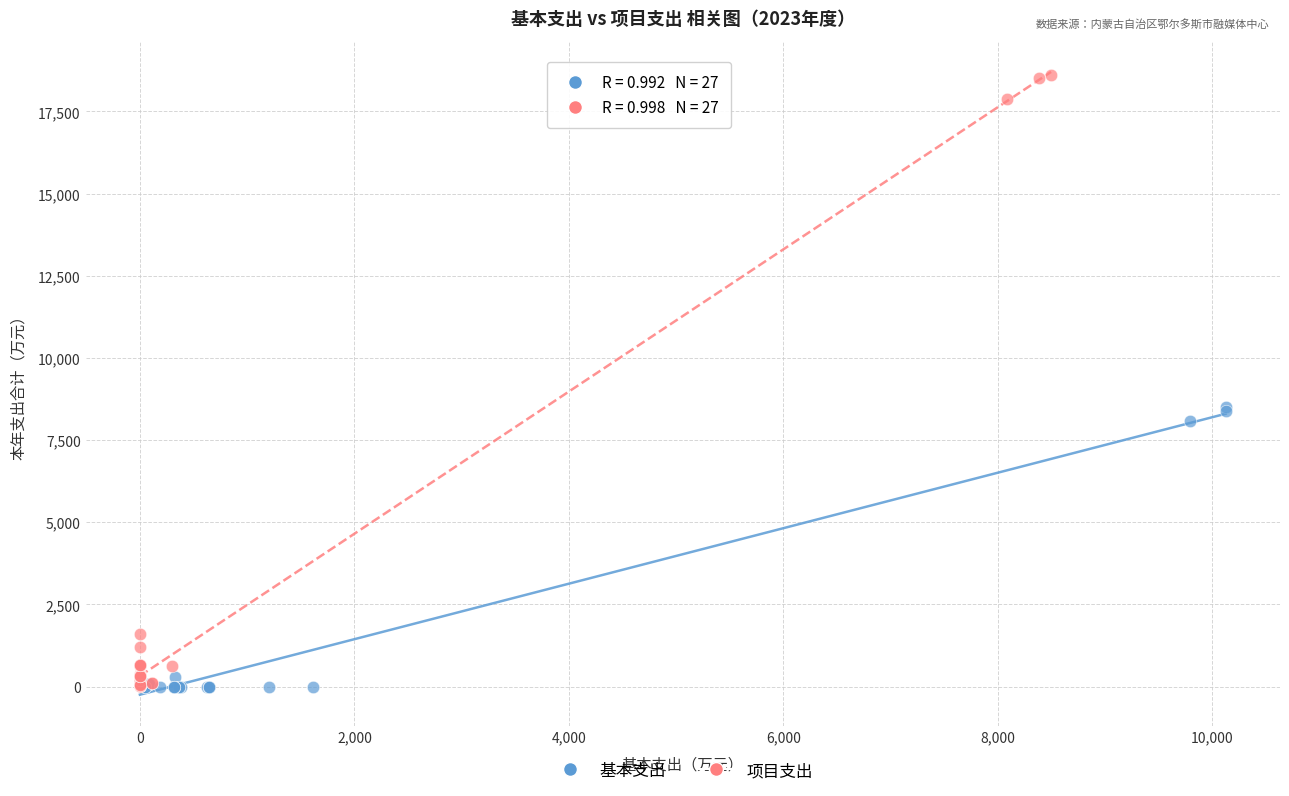

Which series reaches the maximum Y coordinate?

项目支出